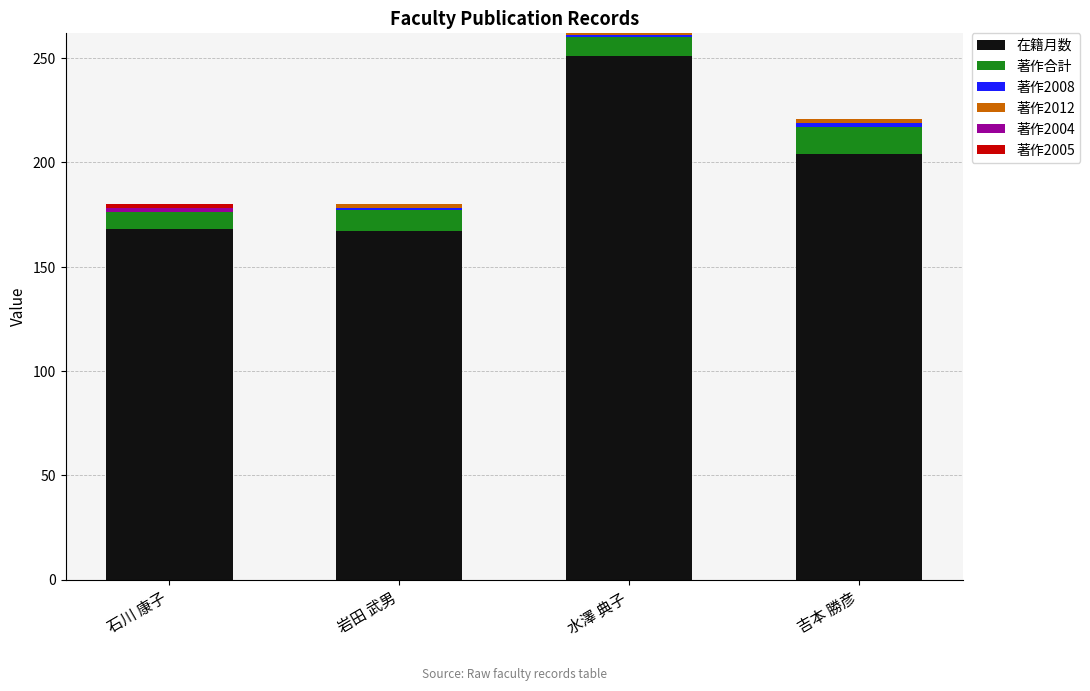

At which category is the sum across all series the highest?

水澤 典子